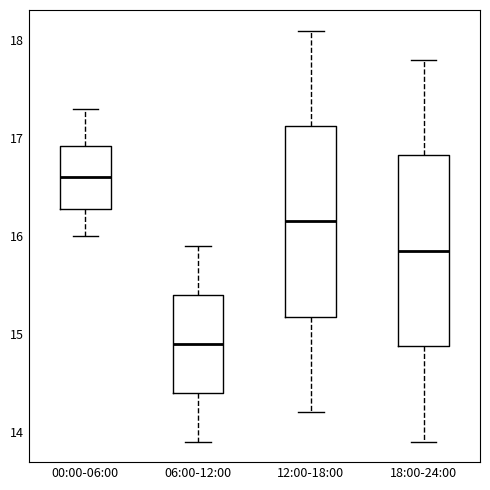

Reading left to right, read every box against the y-axis: the position of its median line, the range the box covers, and the ends of its whiskers. The values are not printed on the chart, so give them approximately, as read against the axis.

00:00-06:00: median 16.6, box 16.3 to 16.9, whiskers 16.0 to 17.3
06:00-12:00: median 14.9, box 14.4 to 15.4, whiskers 13.9 to 15.9
12:00-18:00: median 16.2, box 15.2 to 17.1, whiskers 14.2 to 18.1
18:00-24:00: median 15.9, box 14.9 to 16.8, whiskers 13.9 to 17.8